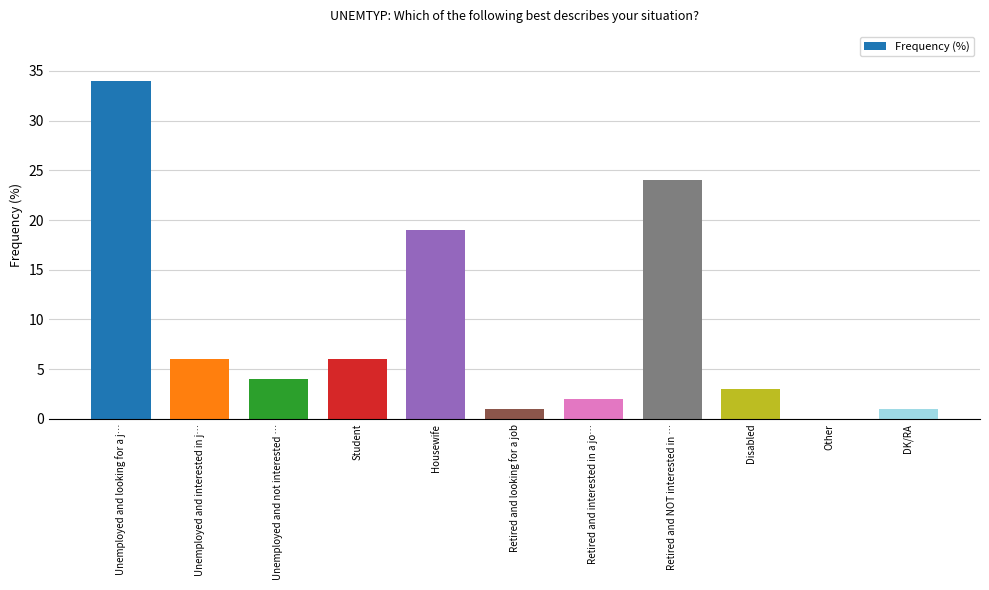

Which has a higher value, DK/RA or Unemployed and looking for a j…?

Unemployed and looking for a j…